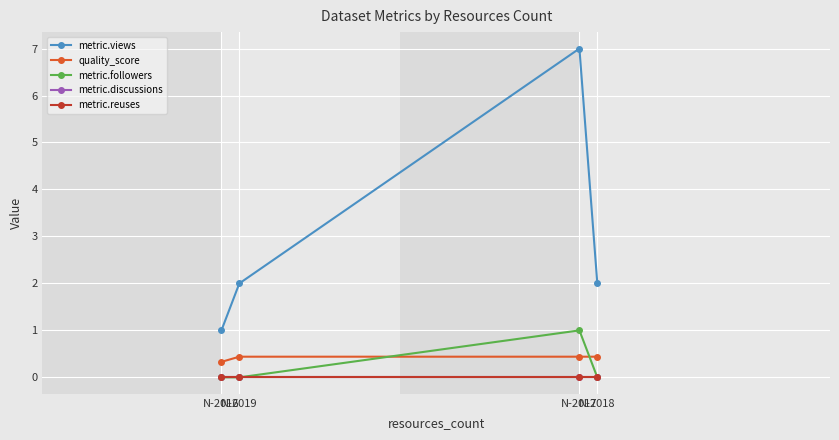

Does the chart have visible grid lines?

Yes